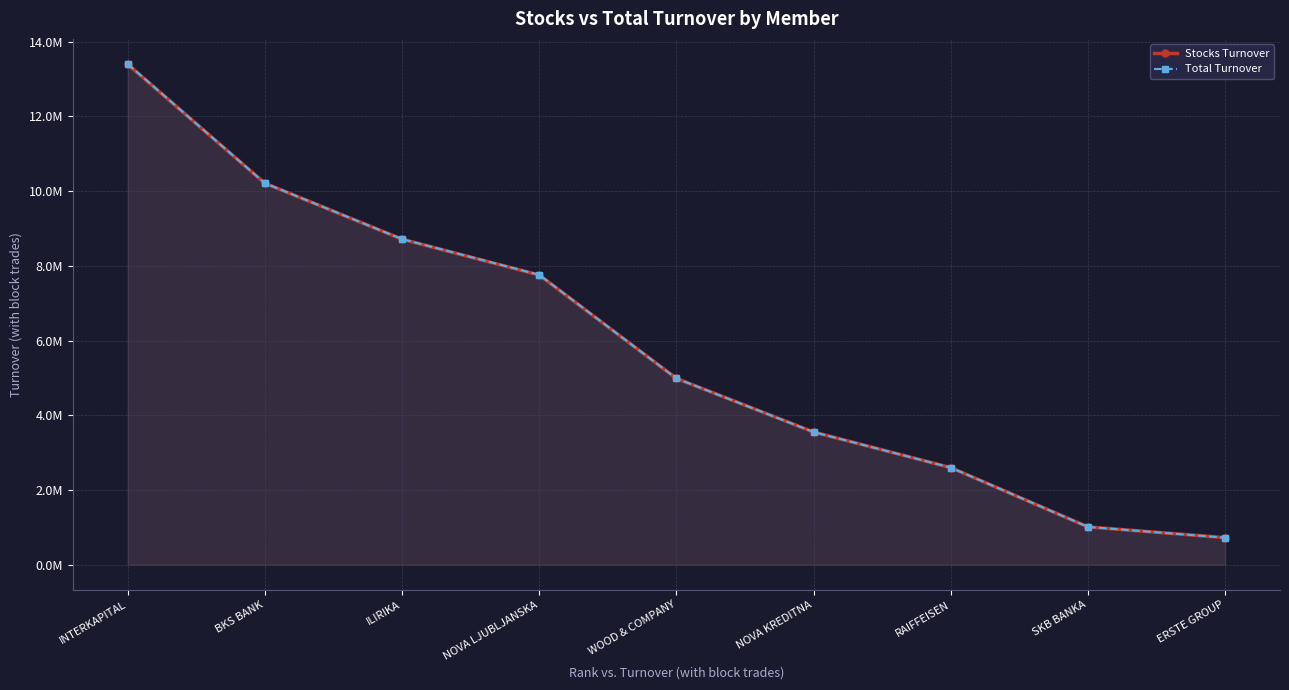

Is the value of Total Turnover at ILIRIKA greater than the value of Stocks Turnover at BKS BANK?

No